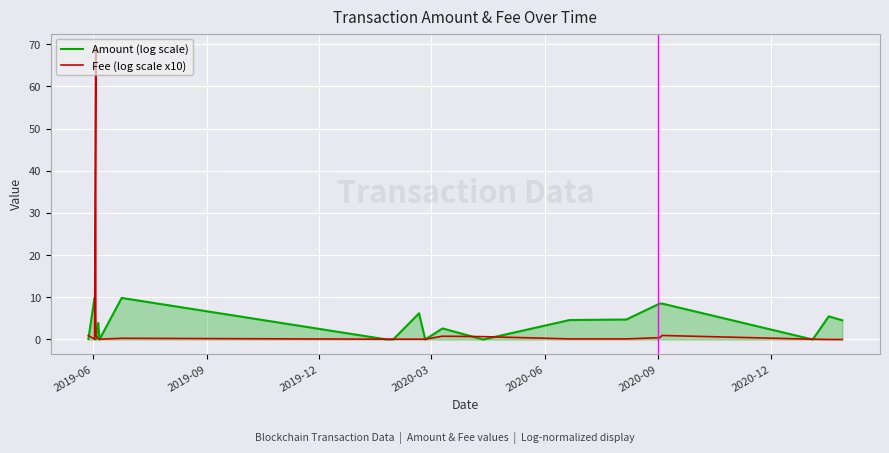

At which label is Amount (log scale) closest to 4?

2020-06